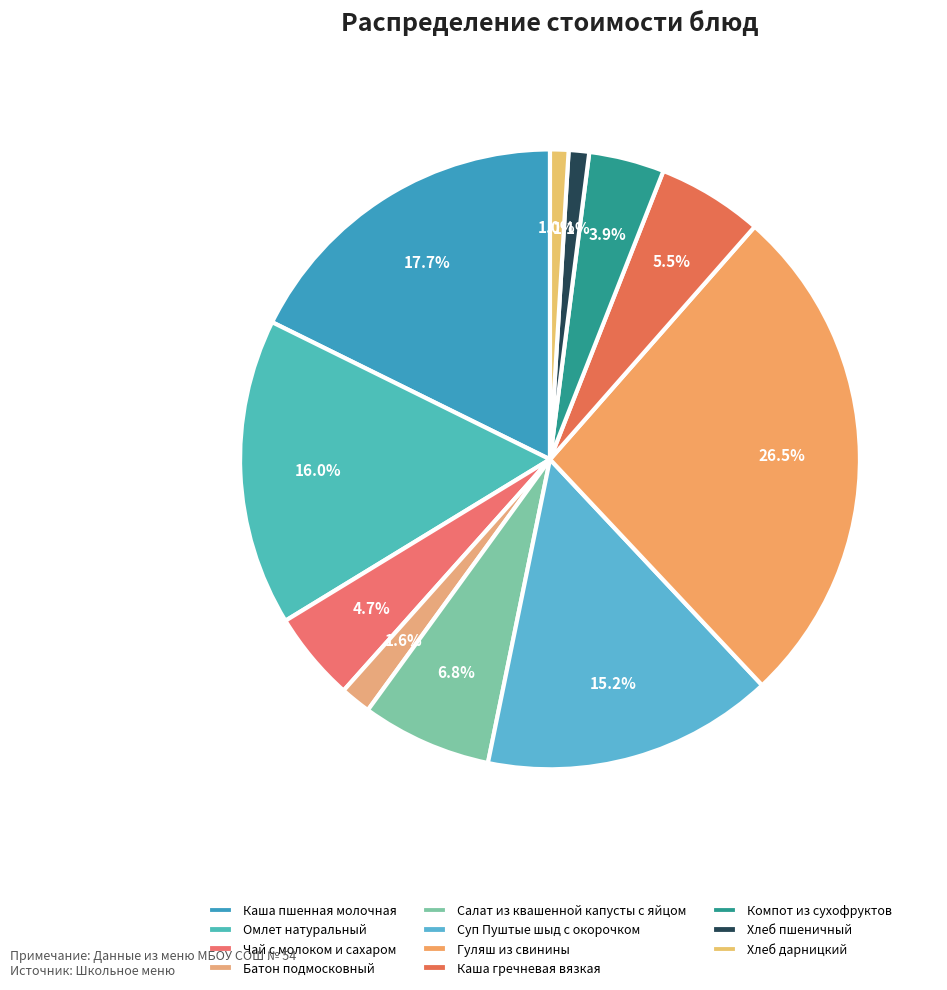

To the nearest percent, what is the average slice percentage?

9%